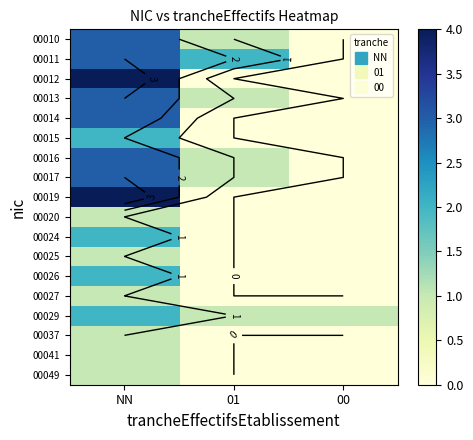

The 00024 series shows 0 at 01. True or false?

True